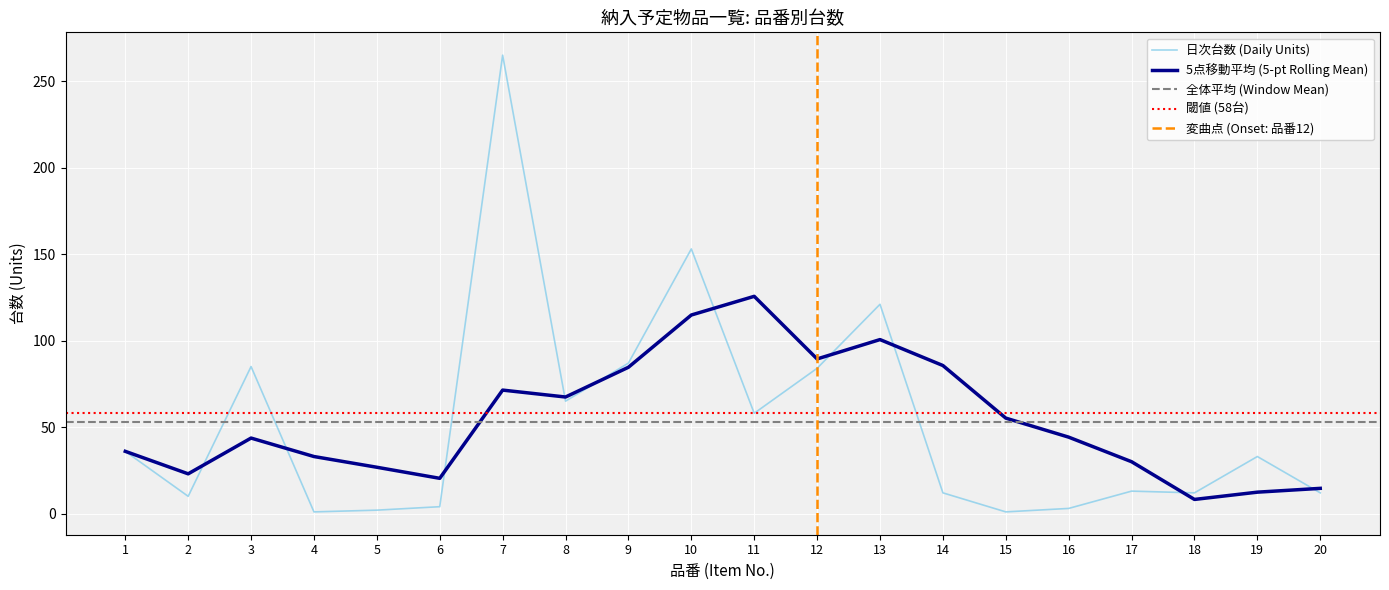

True or false: the data has more than 2 interior local peaks.

True